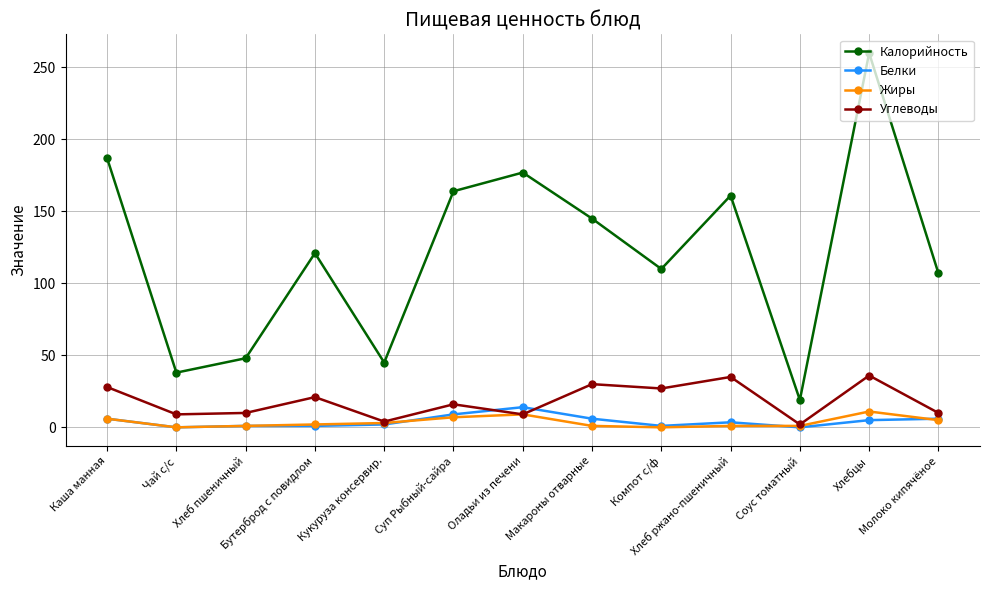

The Калорийность series shows 45.0 at Кукуруза консервир.. True or false?

True